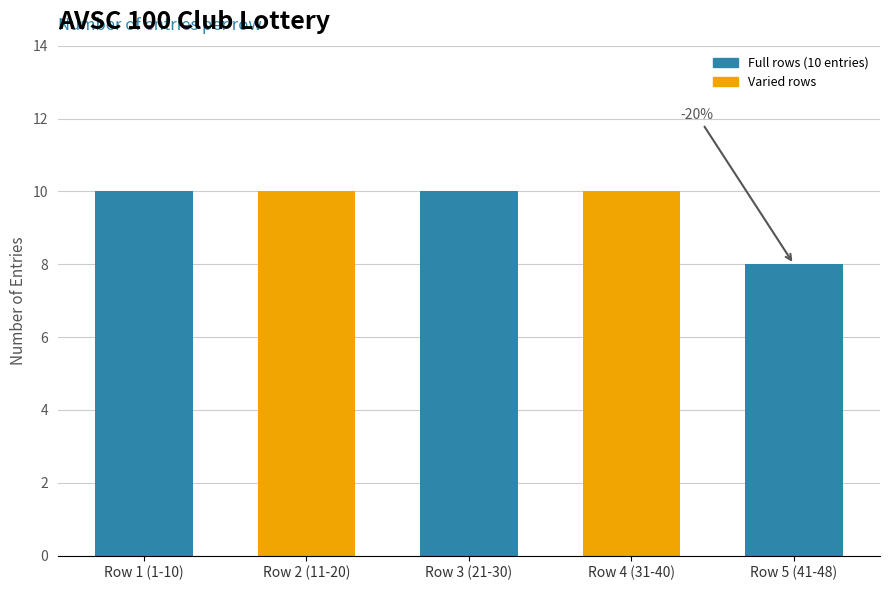

What is the sum of all values?

48